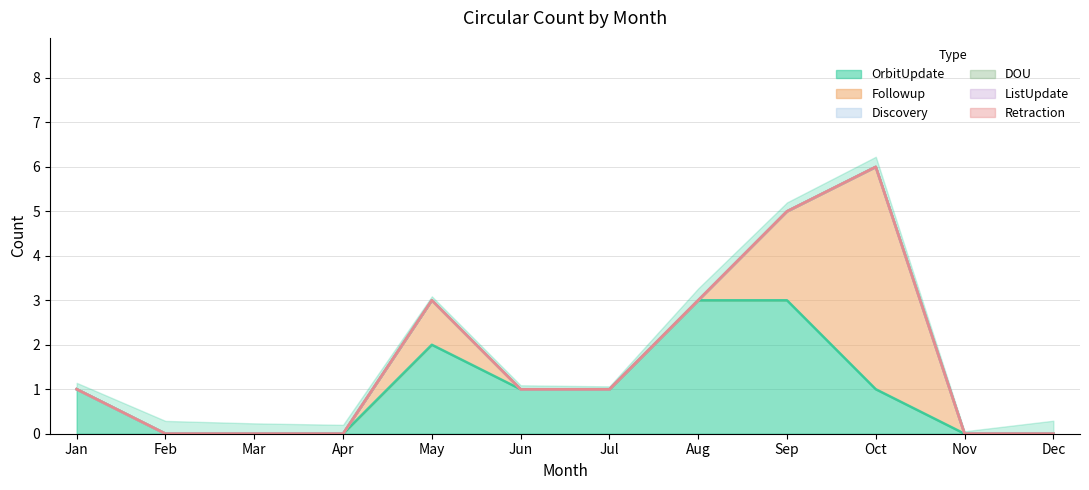

What is the total value across all series at Jan?

1